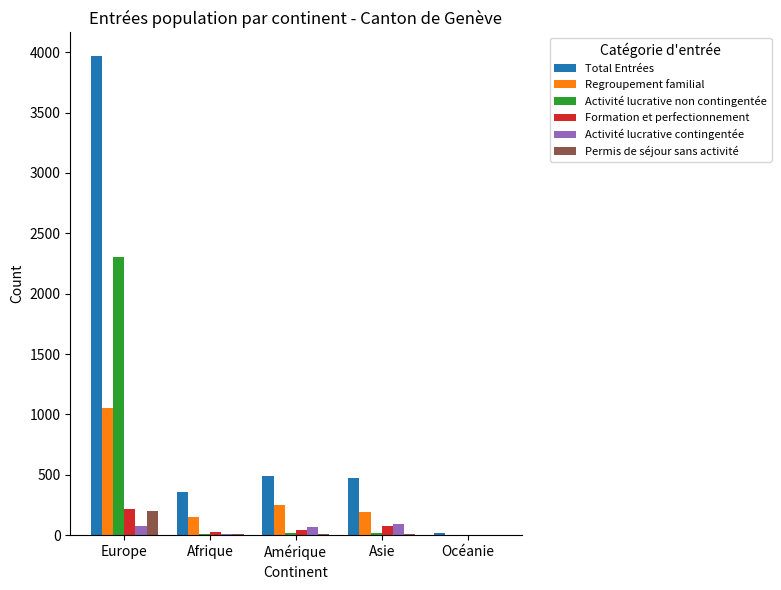

Which series changed the most between Afrique and Océanie?

Total Entrées